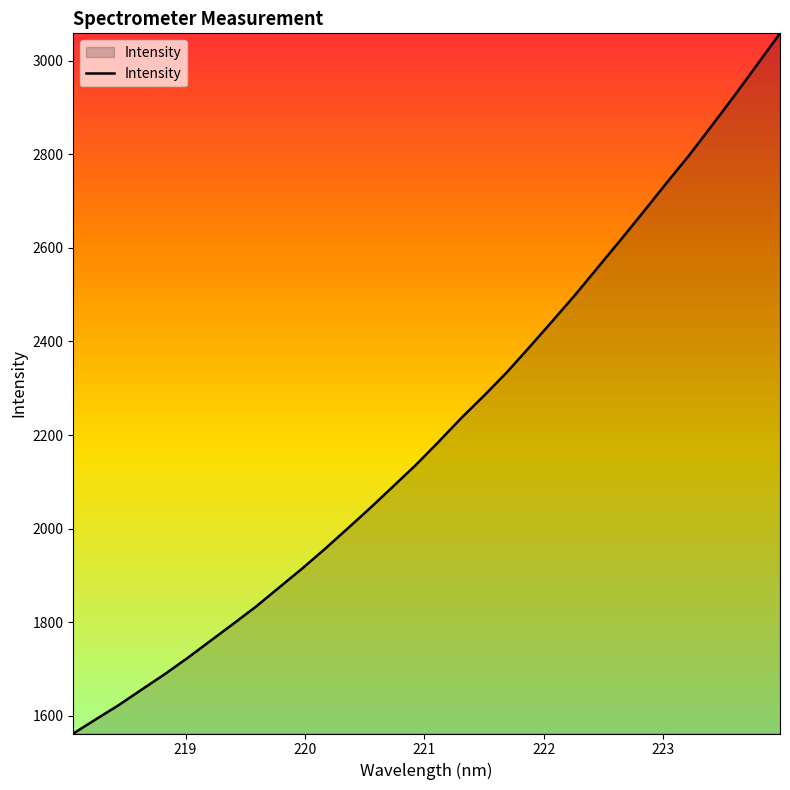

Does the chart have visible grid lines?

No